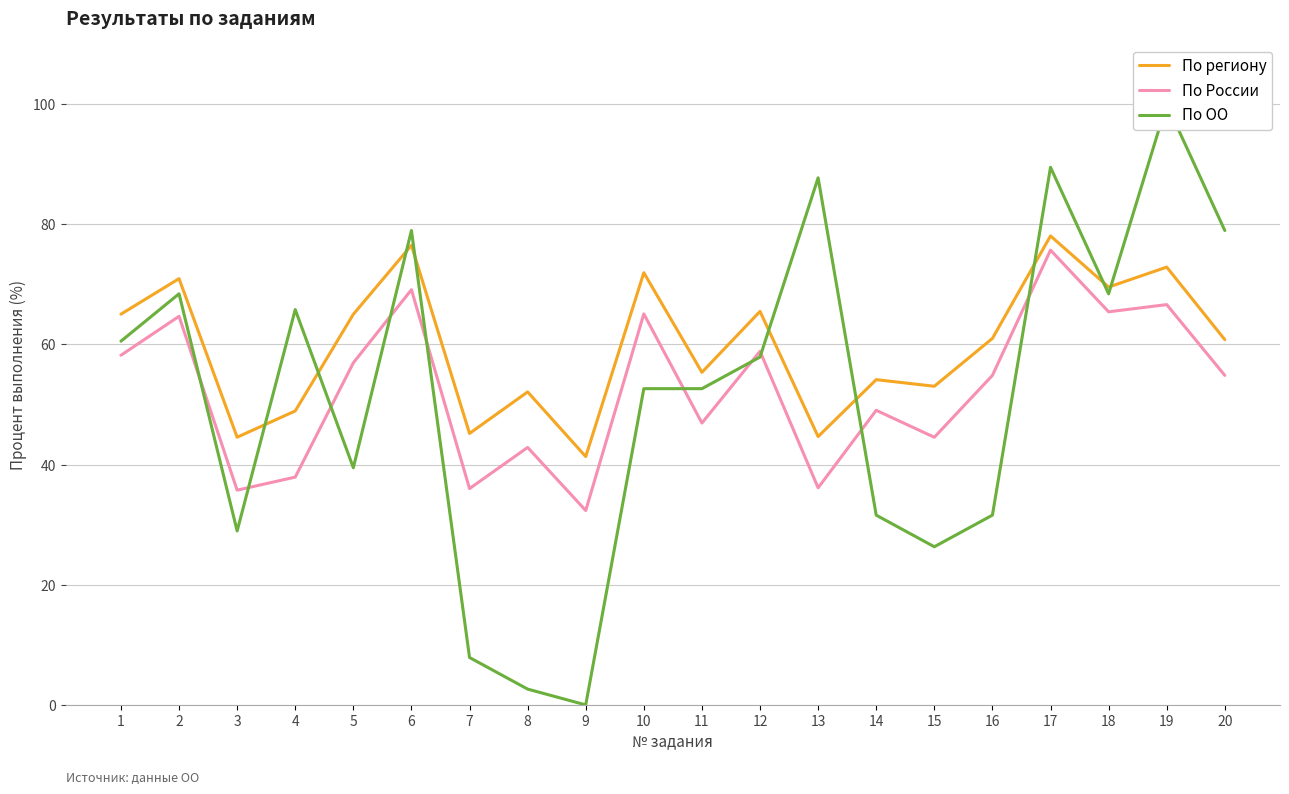

Count the number of categories in the chart.

20